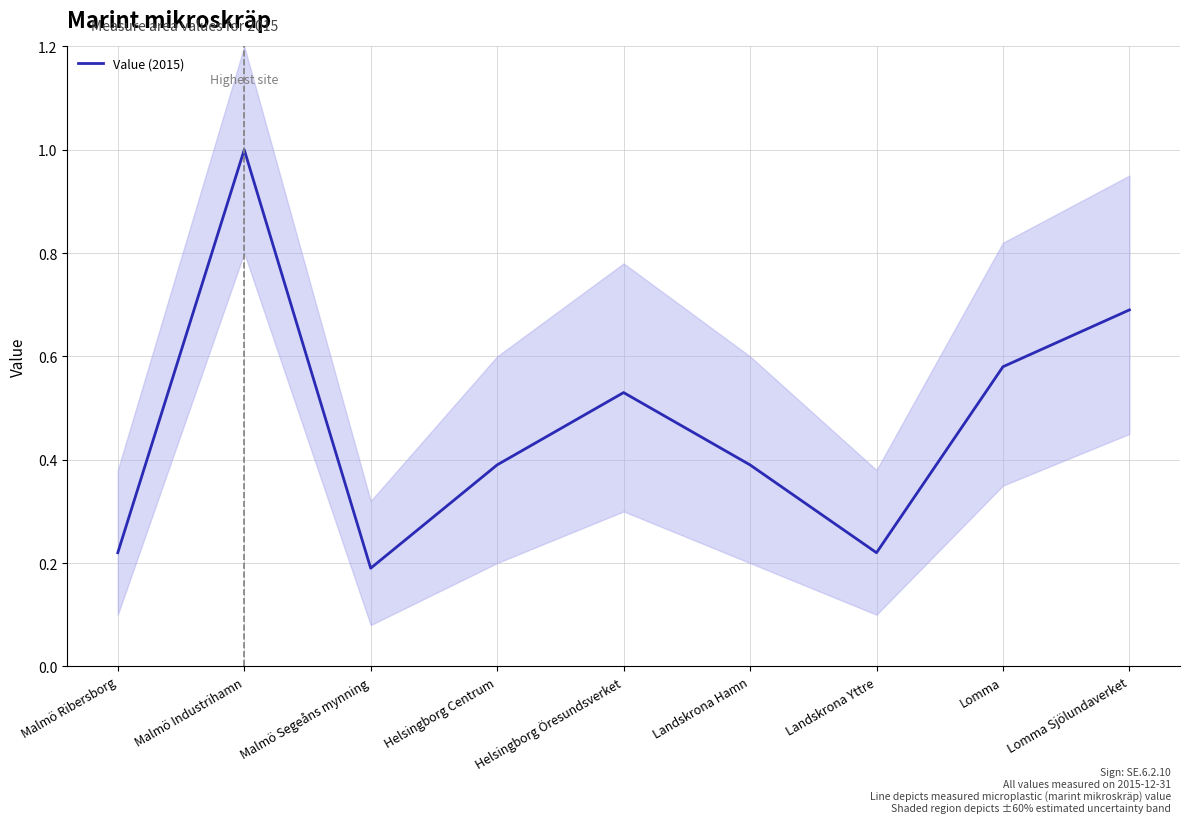

Rank the categories by value from highest to lowest.

Malmö Industrihamn, Lomma Sjölundaverket, Lomma, Helsingborg Öresundsverket, Helsingborg Centrum, Landskrona Hamn, Malmö Ribersborg, Landskrona Yttre, Malmö Segeåns mynning